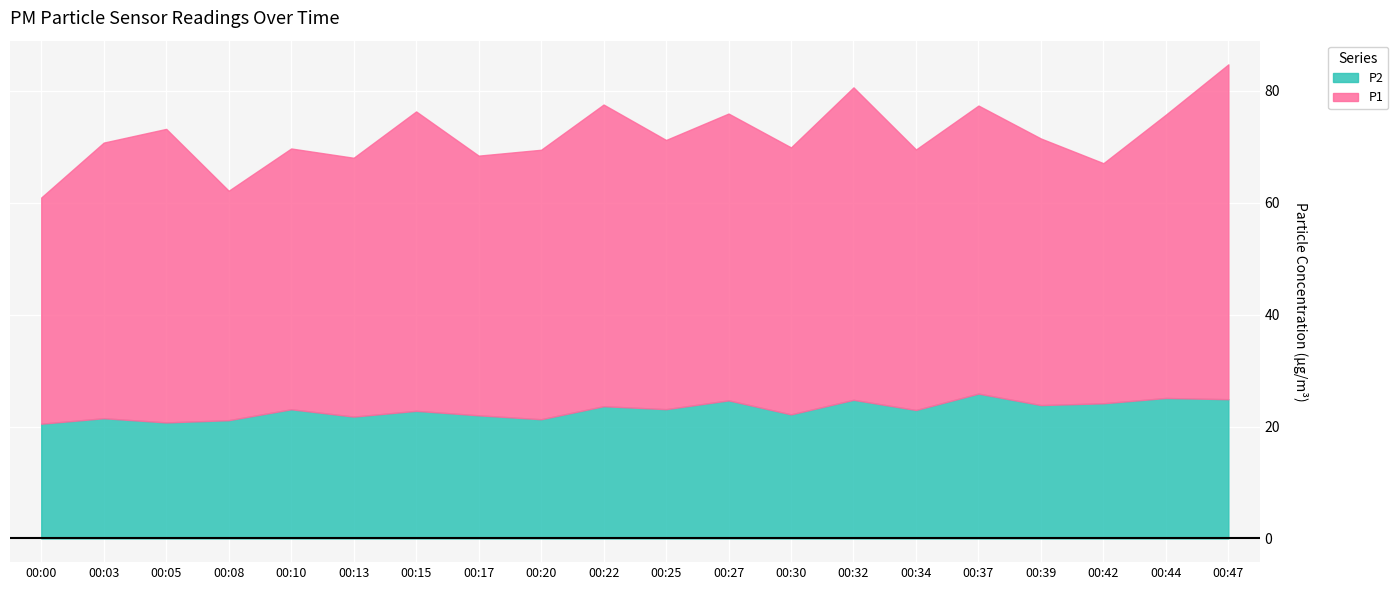

Does the chart display data point markers on the line(s)?

No